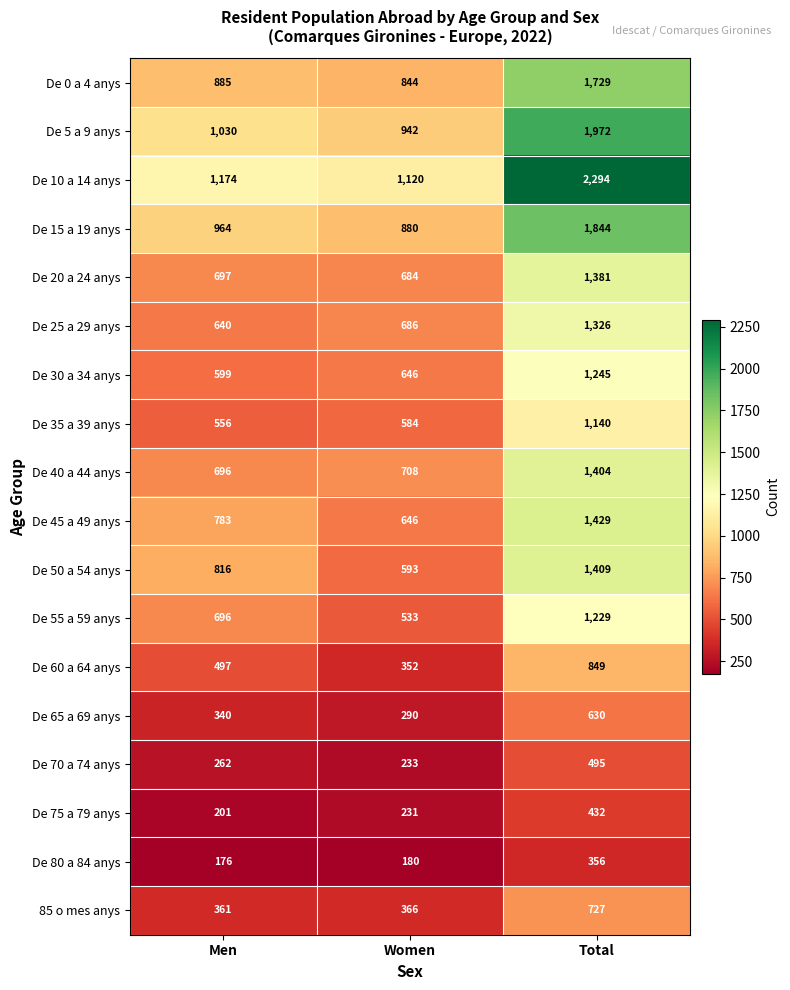

Count the De 70 a 74 anys values in the range 233 to 495.

3